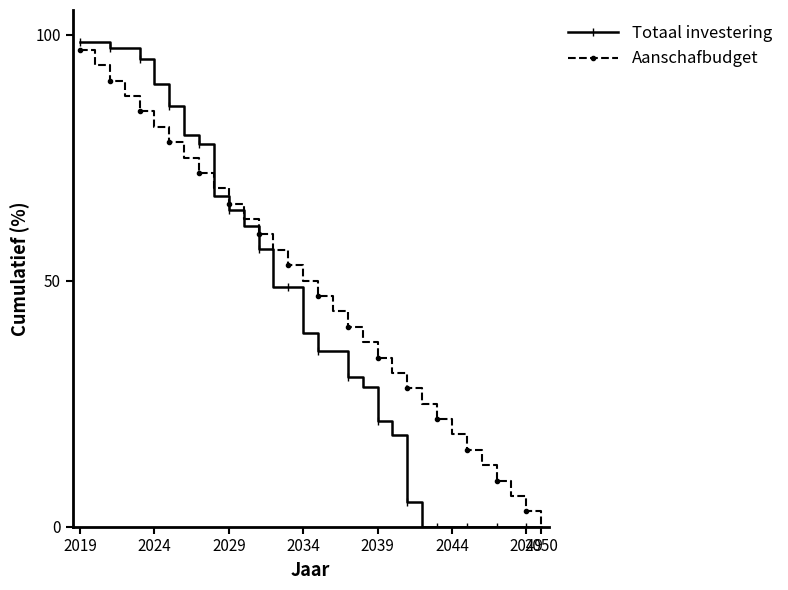

What is the average value of the Aanschafbudget series?

48.4